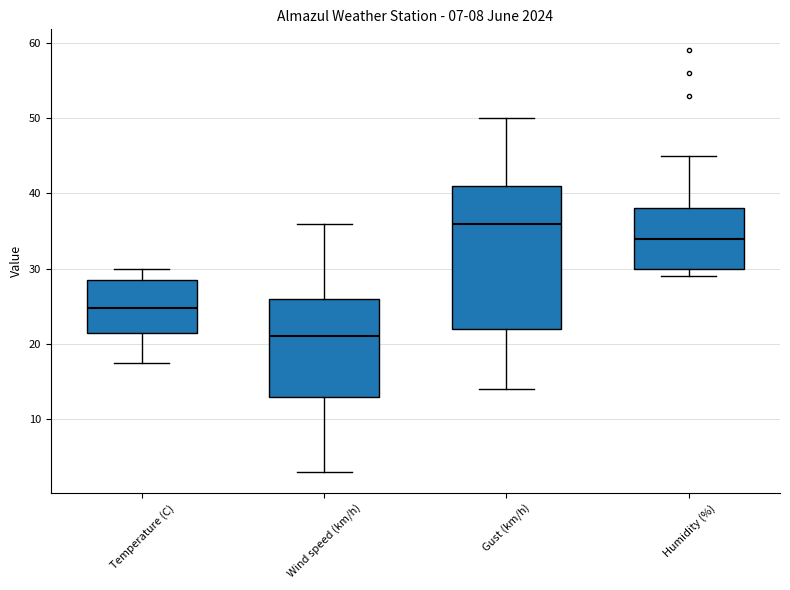

Which box has the lowest median line?

Wind speed (km/h)